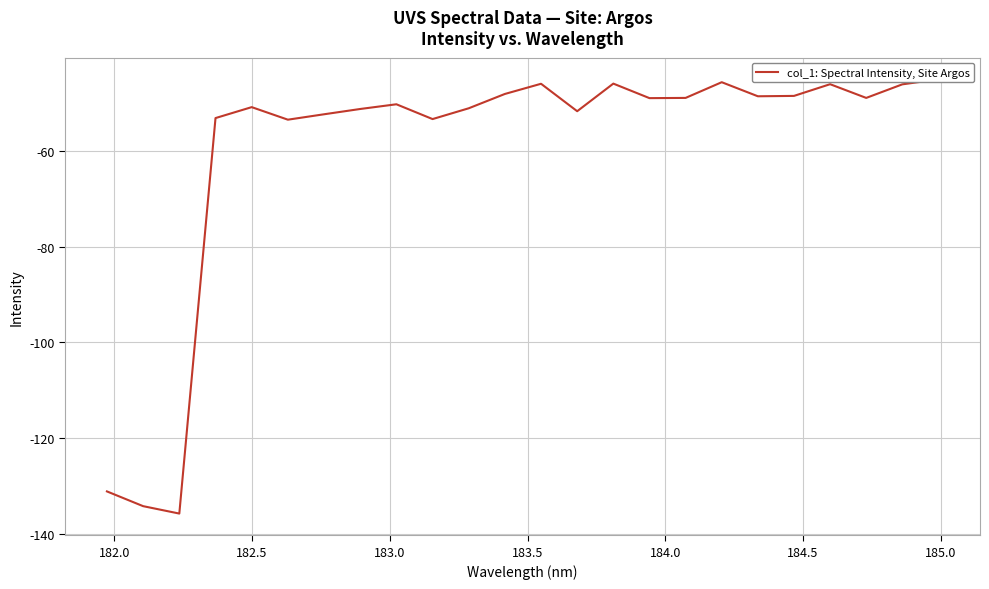

The chart shows a value of -27.2 at 184.0. True or false?

False